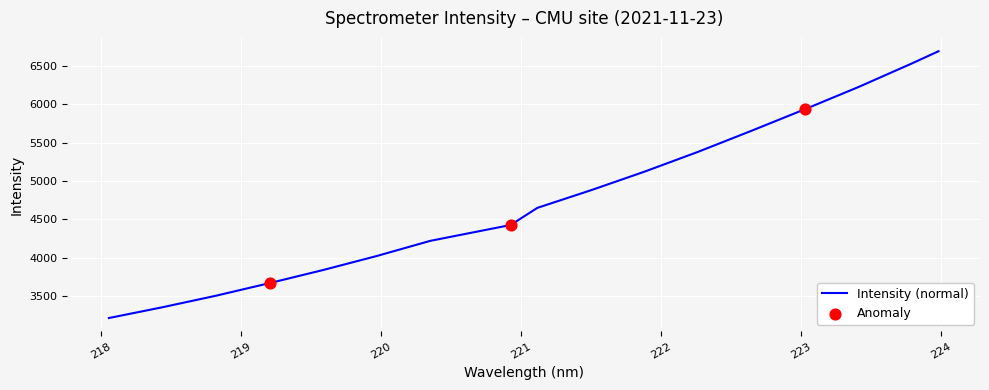

What is the maximum value shown in the chart?

6688.4